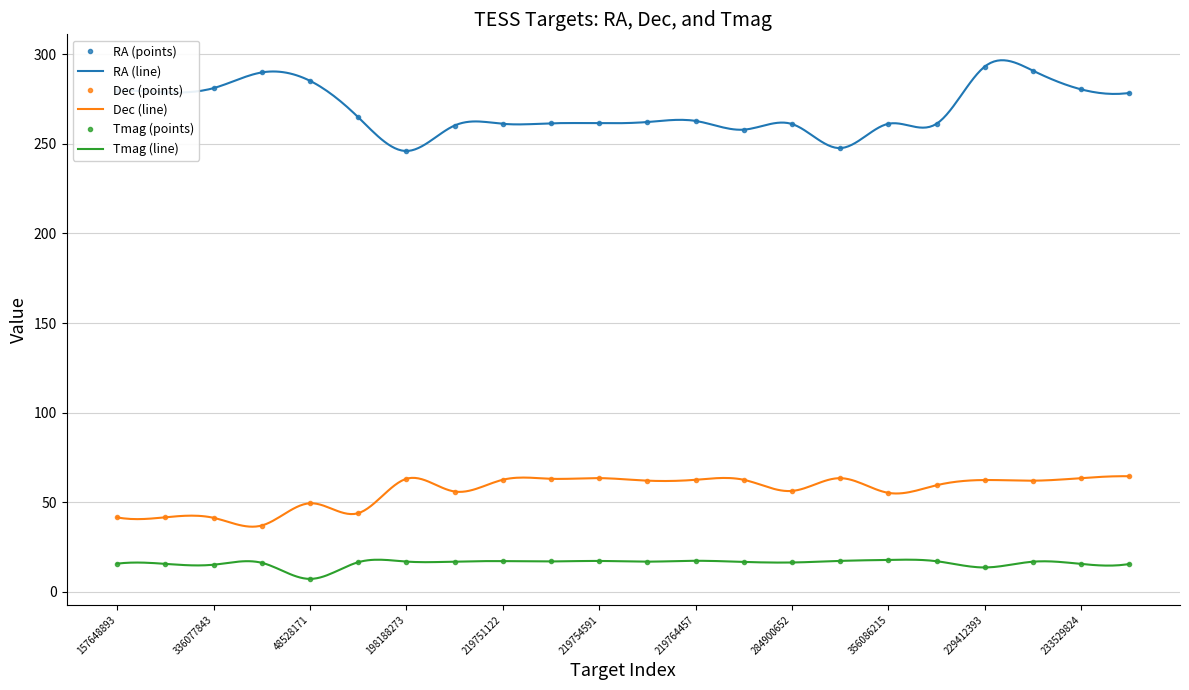

How many interior local peaks does the Tmag series have?

7